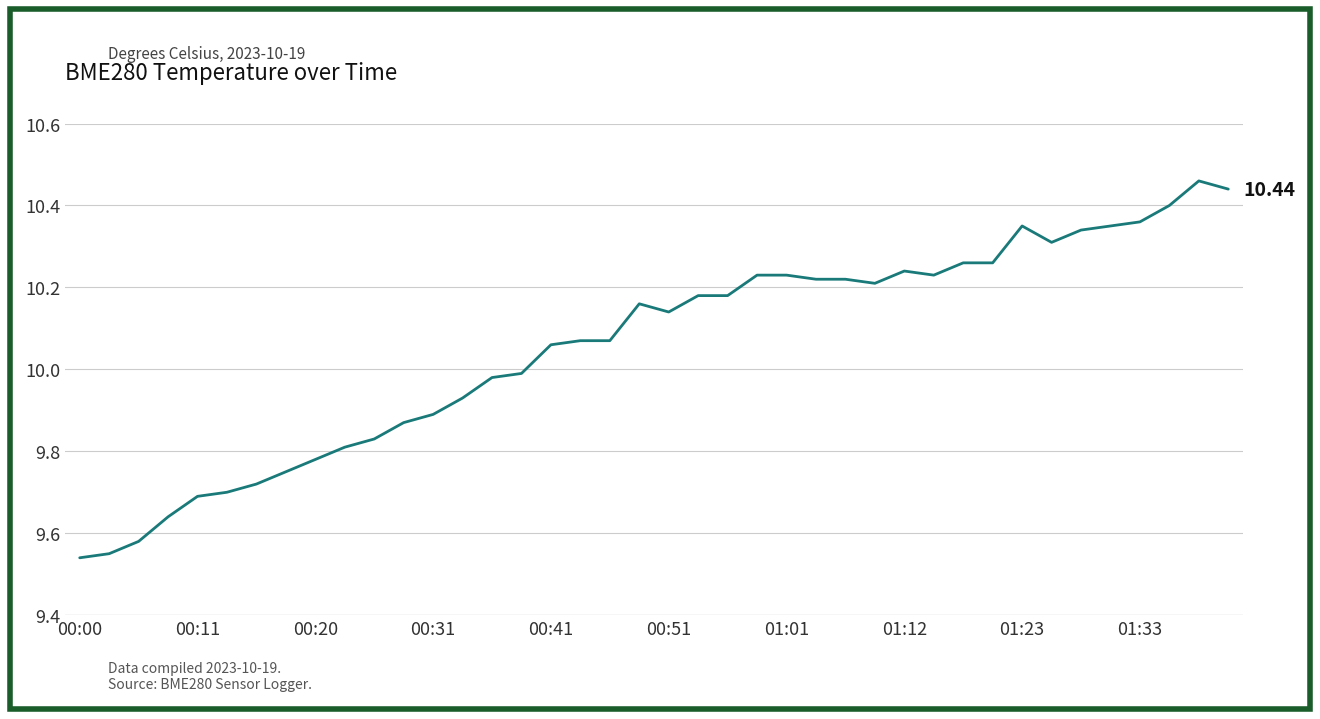

What is the difference between the maximum and minimum values?

0.9